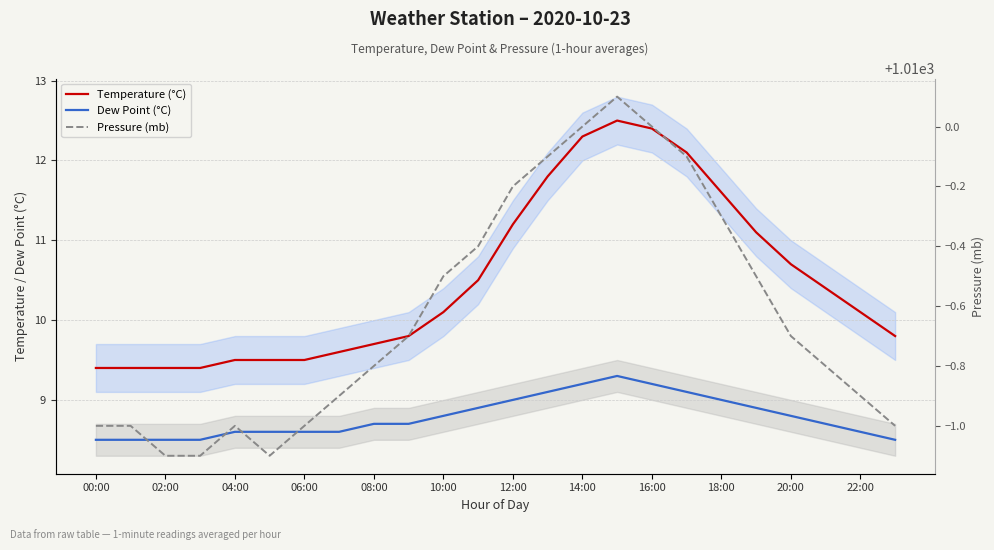

The Dew Point (°C) series shows 8.7 at 21. True or false?

True